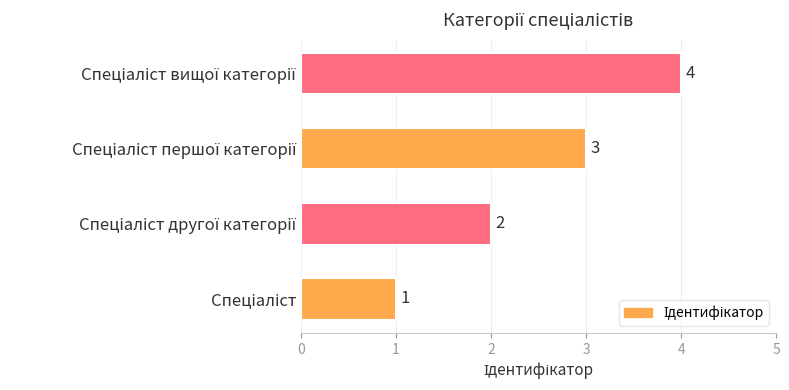

Count the number of categories in the chart.

4